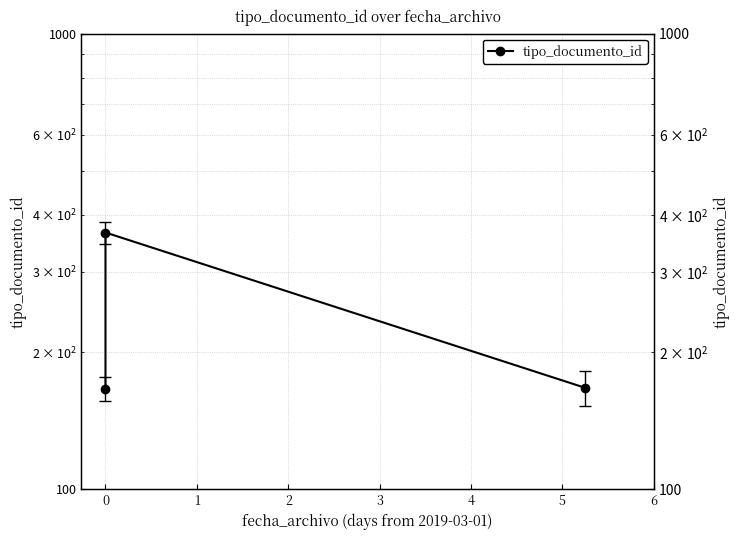

What is the change in value from 1 to 2?

-199